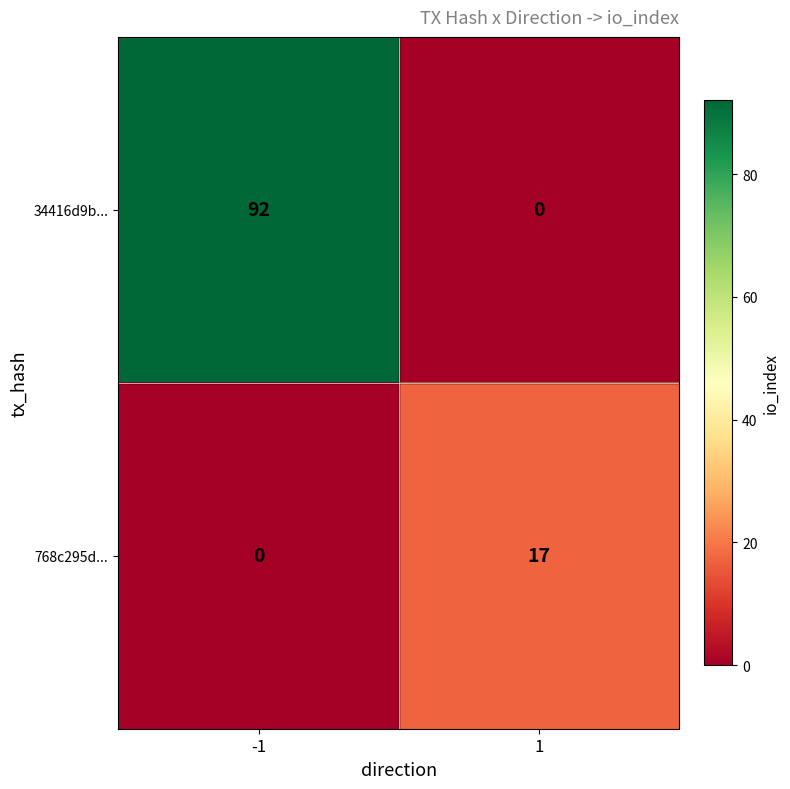

Between -1 and 1, which series saw the biggest shift?

34416d9b...